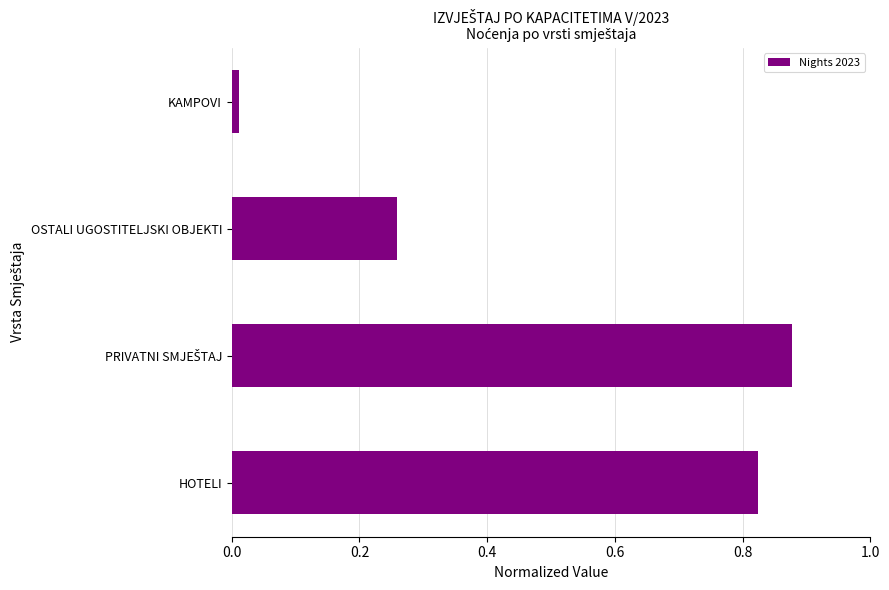

What is the average value?

0.5